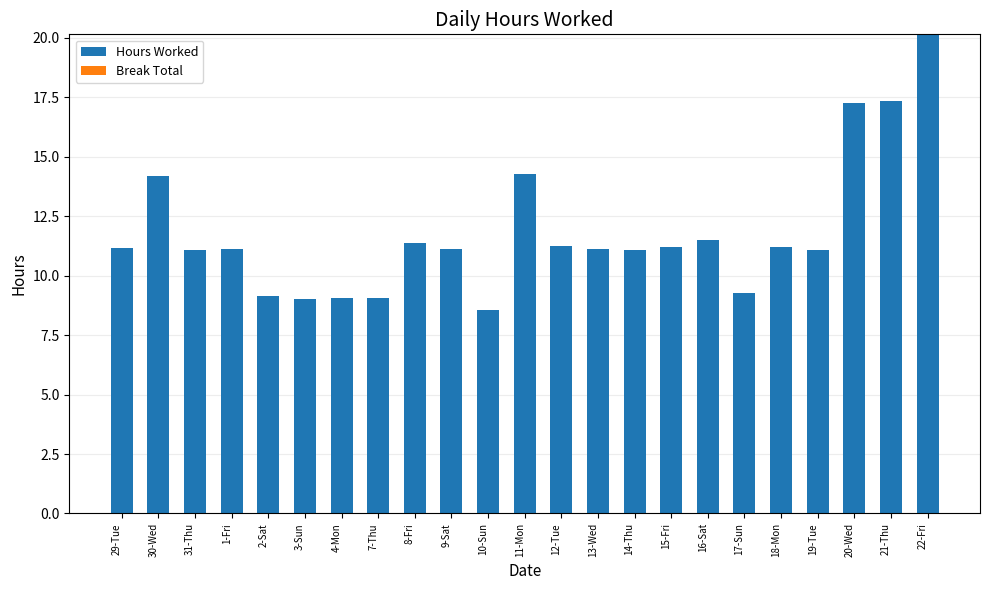

Is it true that the value at 3-Sun is 9.0?

True